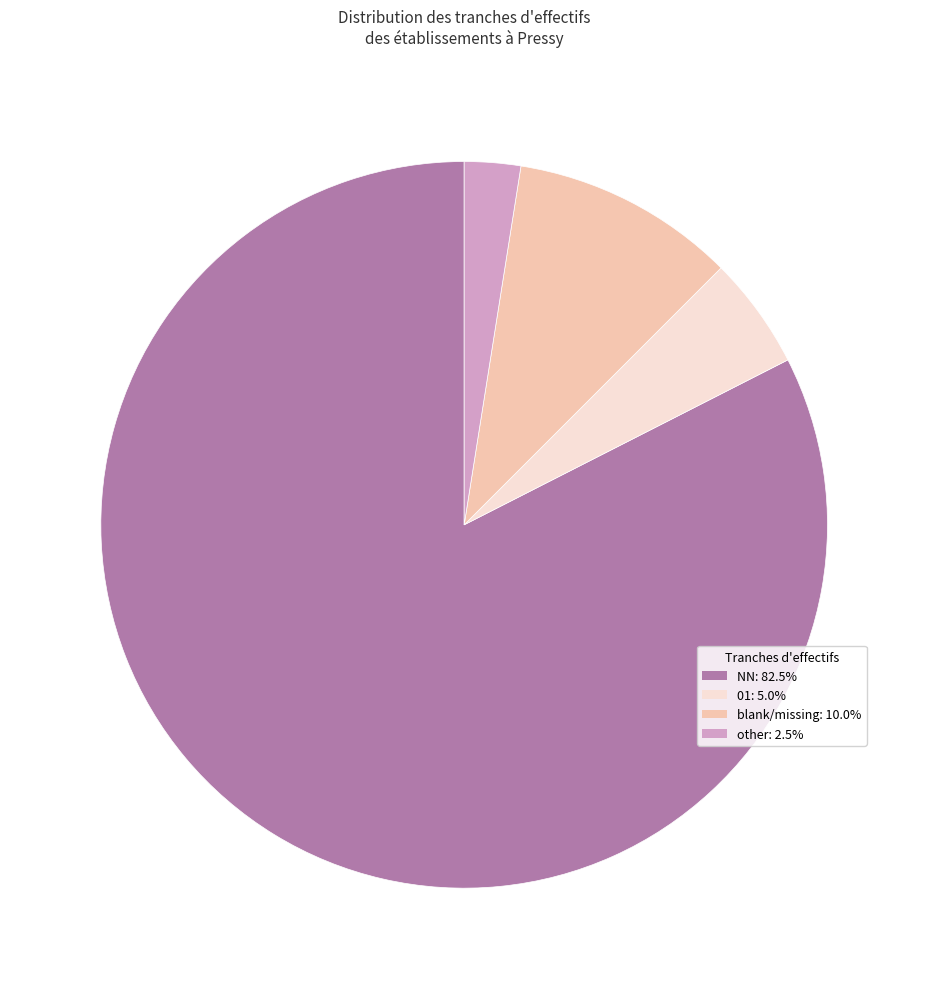

Does any single category account for the majority?

Yes